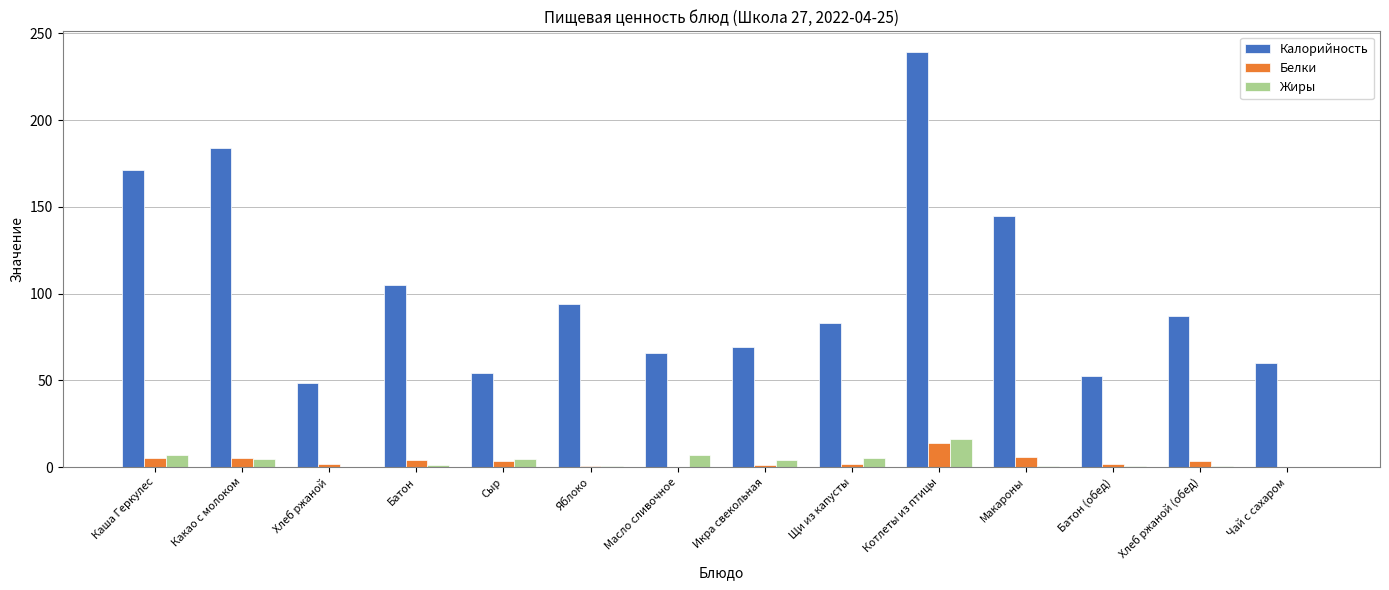

What is the sum of all Белки values?

48.5